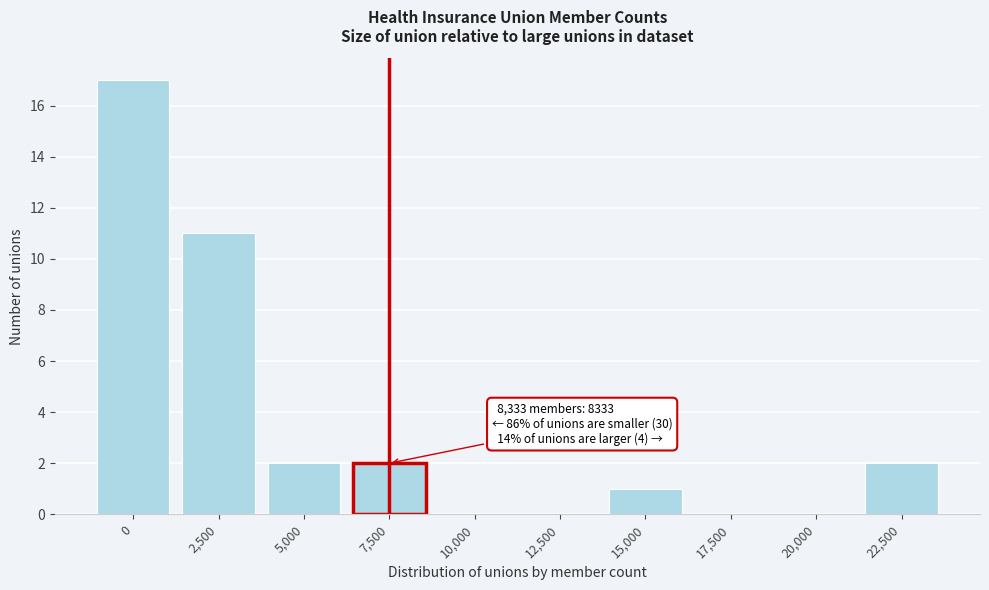

Reading right to left, extract all data points from this chart.

22,500=2	20,000=0	17,500=0	15,000=1	12,500=0	10,000=0	7,500=2	5,000=2	2,500=11	0=17